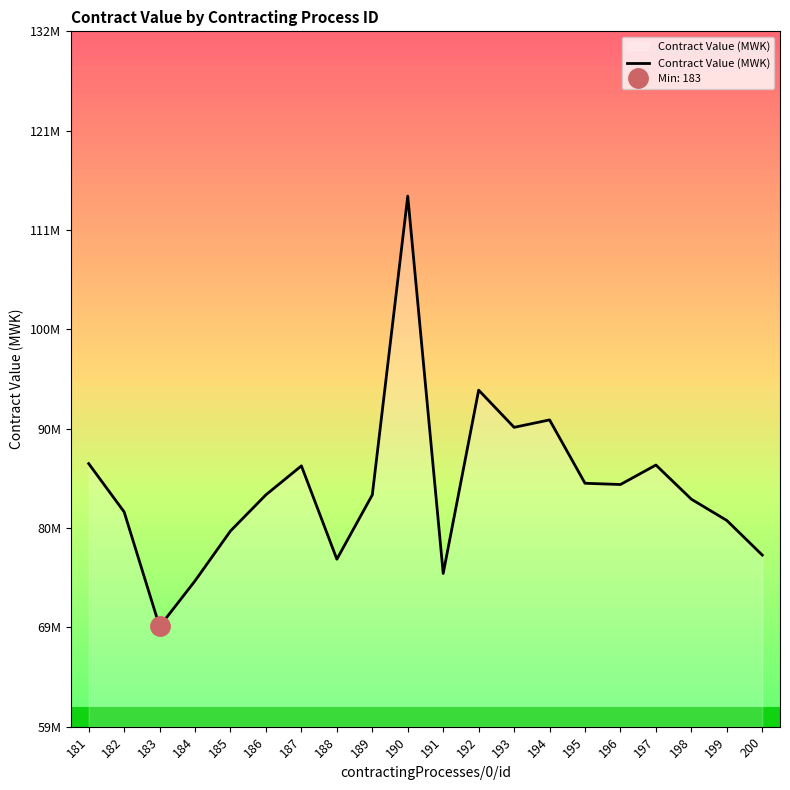

Reading left to right, list all the values displayed in this chart.

86827691.0	81782954.4	69810955.5	74577121.3	79791646.3	83570705.8	86594678.5	76840833.8	83560642.0	114784124.5	75350670.0	94506679.5	90619316.5	91396200.3	84774829.4	84645579.4	86681055.0	83109571.1	80887747.2	77270807.1